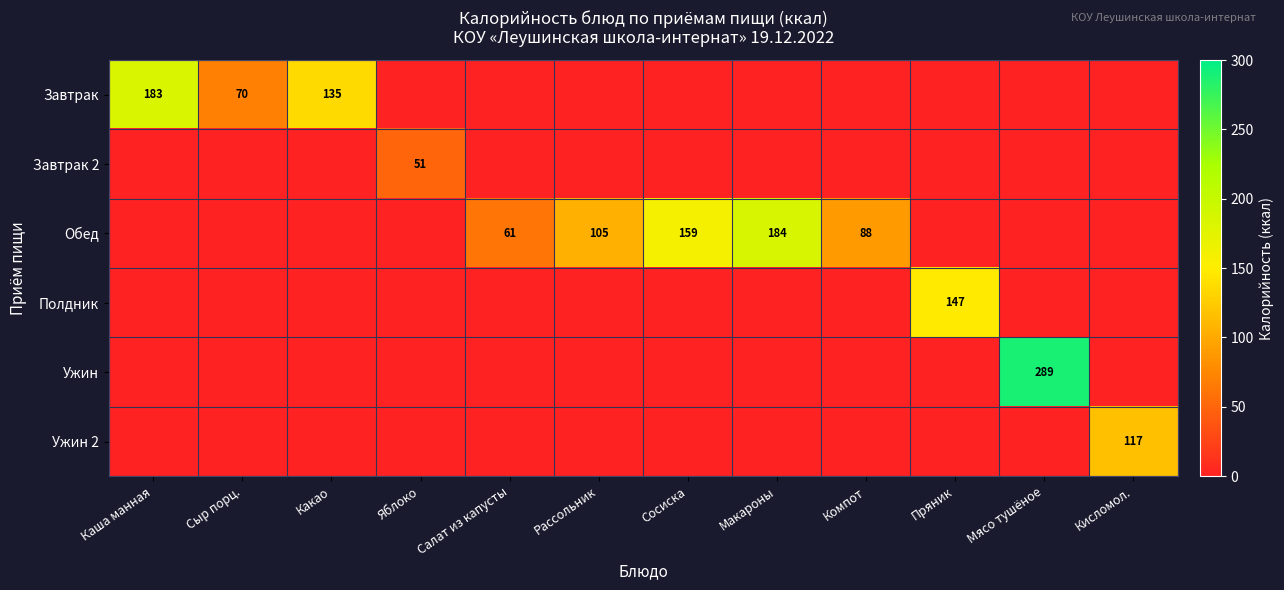

The value of Завтрак at Компот is 118. True or false?

False